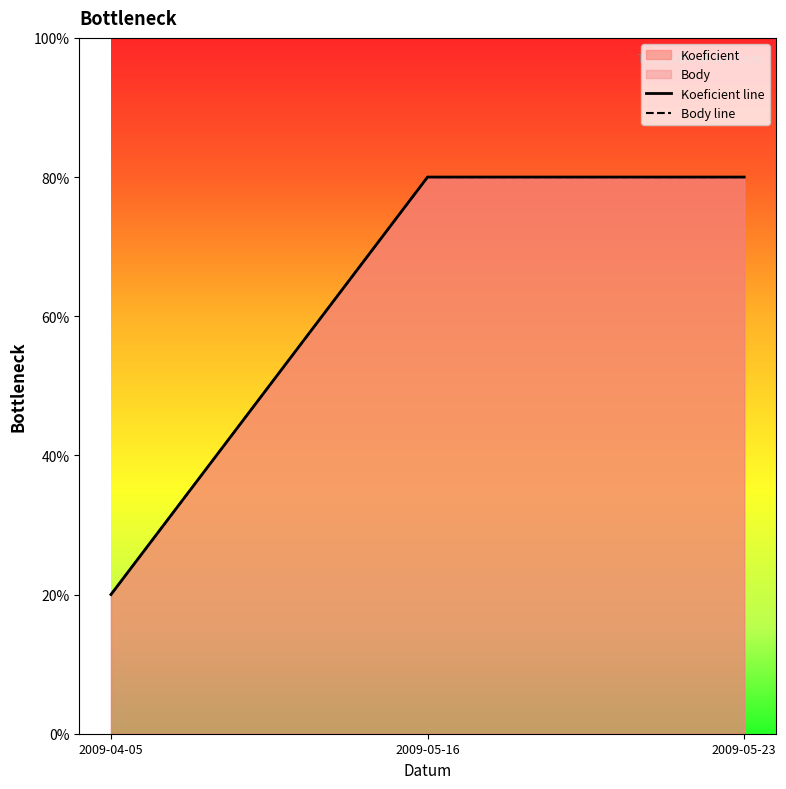

Reading right to left, what are all the values shown in this chart?

Koeficient line: 4	4	1
Body line: 4	4	1